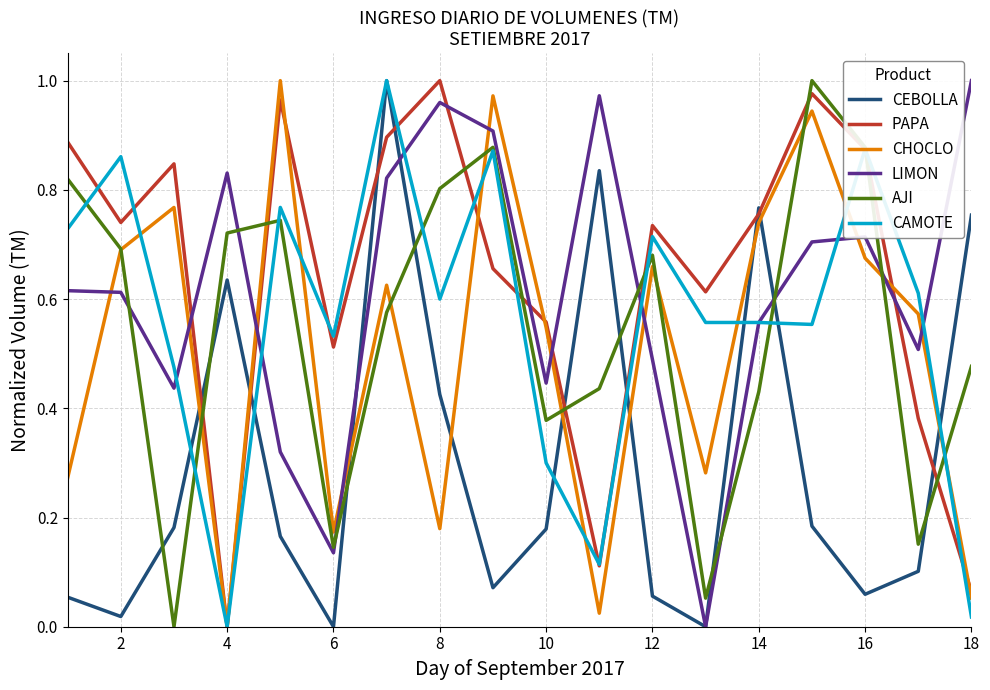

True or false: PAPA and LIMON intersect in this chart.

True